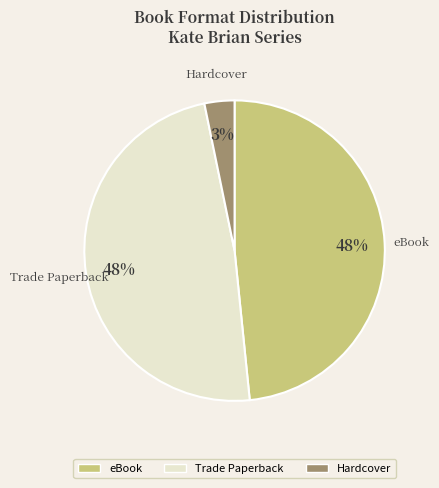

The Trade Paperback slice represents 48% of the pie. True or false?

True